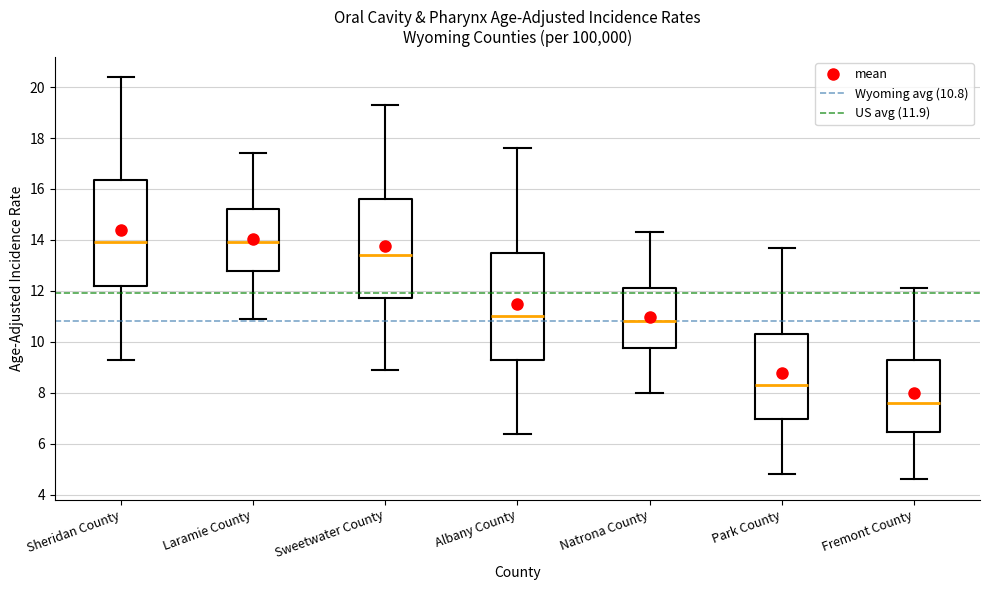

Reading left to right, transcribe this box plot: for each box, give where its median line is, the range the box spans, and where its two whiskers end, as read against the y-axis. The values are not printed on the chart, so give them approximately, as read against the axis.

Sheridan County: median 14.0, box 12.2 to 16.4, whiskers 9.4 to 20.4
Laramie County: median 14.0, box 12.8 to 15.2, whiskers 11.0 to 17.4
Sweetwater County: median 13.4, box 11.8 to 15.6, whiskers 9.0 to 19.4
Albany County: median 11.0, box 9.2 to 13.4, whiskers 6.4 to 17.6
Natrona County: median 10.8, box 9.8 to 12.2, whiskers 8.0 to 14.4
Park County: median 8.4, box 7.0 to 10.4, whiskers 4.8 to 13.8
Fremont County: median 7.6, box 6.4 to 9.2, whiskers 4.6 to 12.2